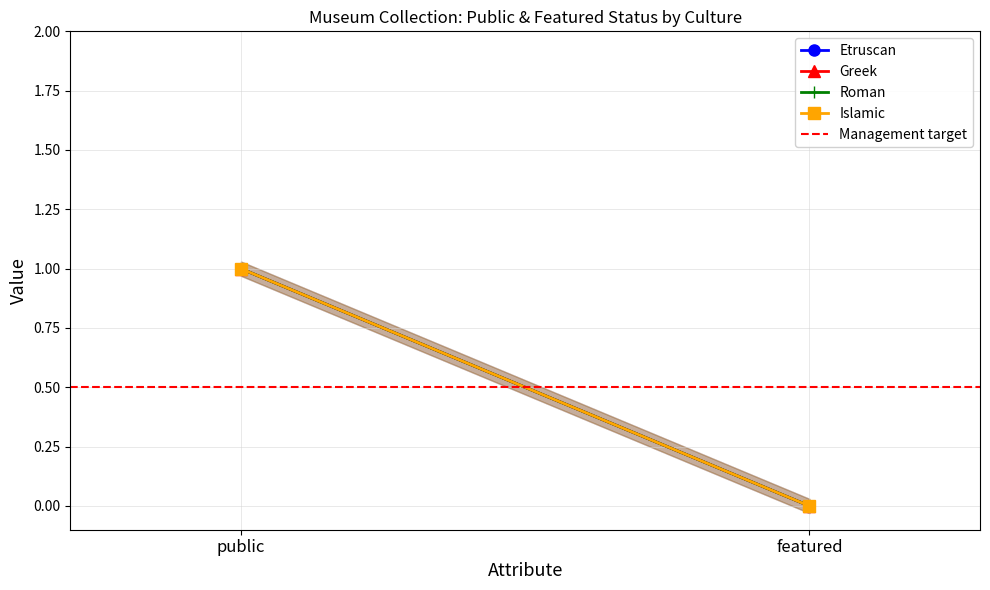

Reading left to right, extract all data points from this chart.

Etruscan: 1.0	0.0
Greek: 1.0	0.0
Roman: 1.0	0.0
Islamic: 1.0	0.0
Management target: 0.5	0.5